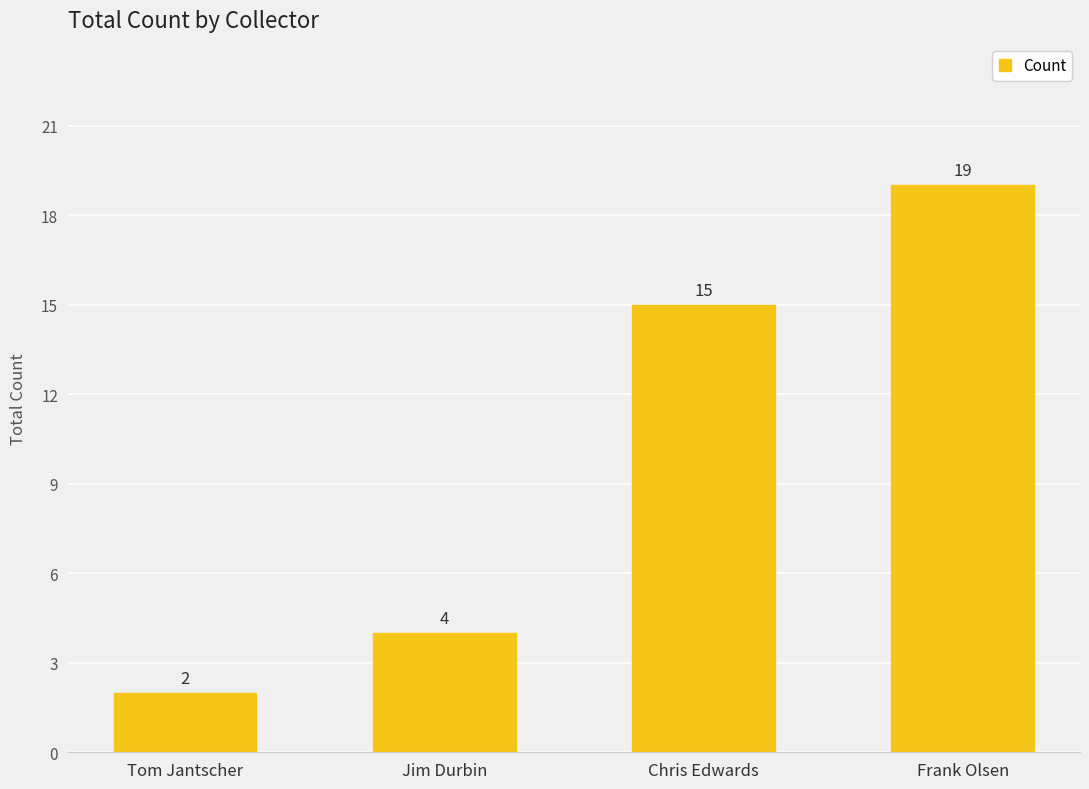

Read the value at Chris Edwards, to the nearest 10.

20